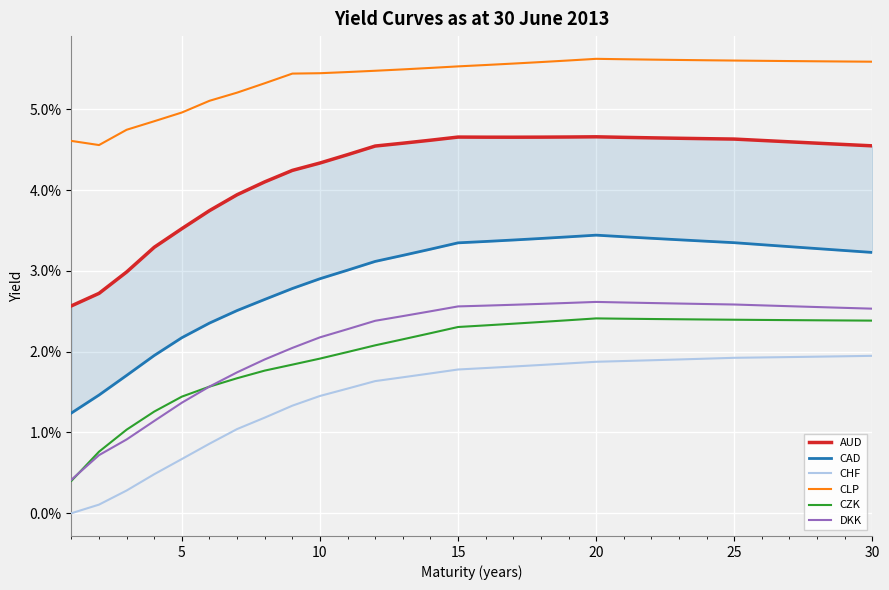

True or false: DKK and AUD intersect in this chart.

False